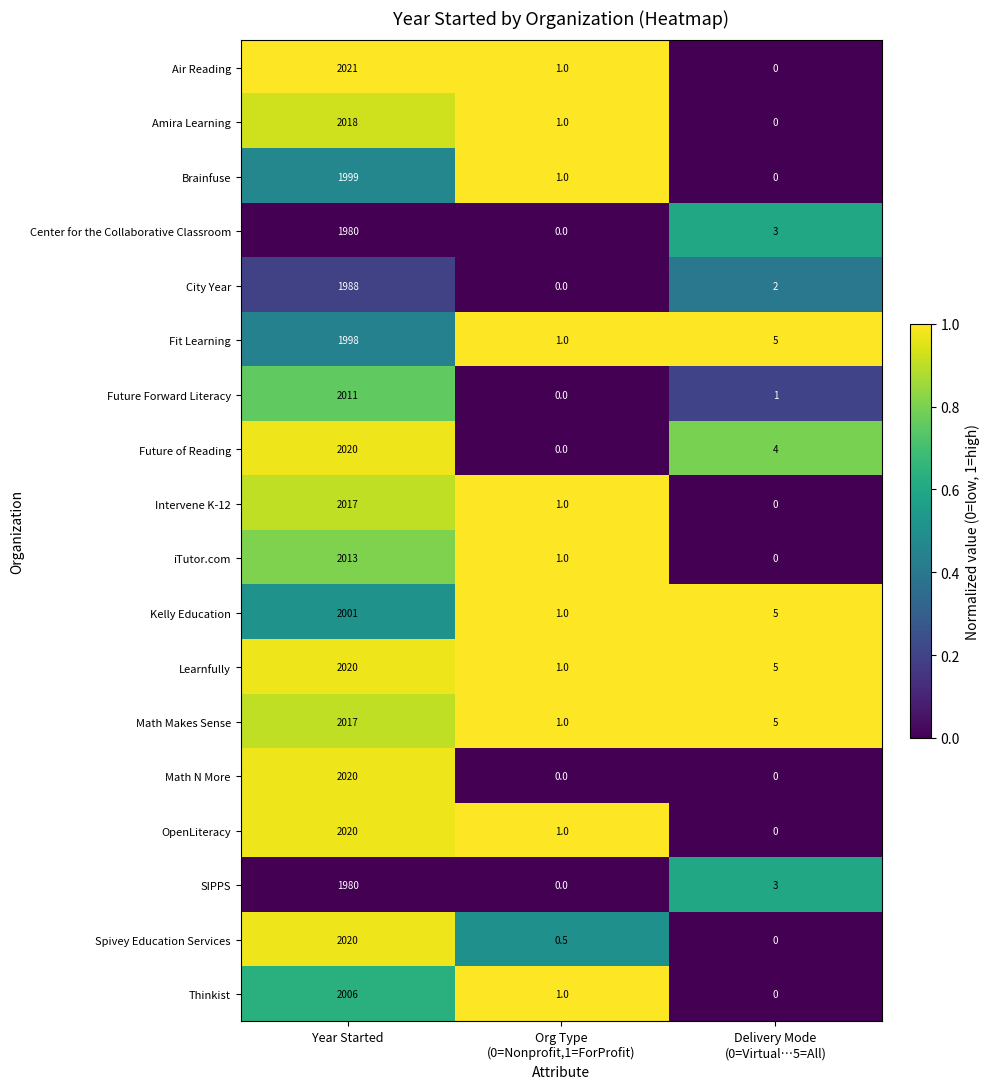

What is the sum of all Fit Learning values?

2004.0